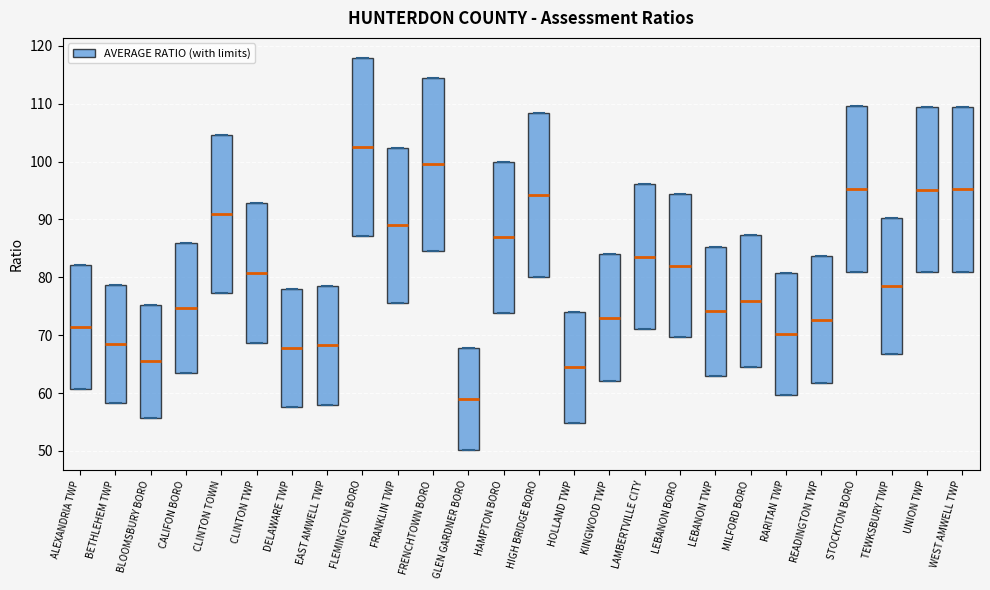

Reading left to right, read every box against the y-axis: the position of its median line, the range the box covers, and the ends of its whiskers. The values are not printed on the chart, so give them approximately, as read against the axis.

ALEXANDRIA TWP: median 71, box 61 to 82, whiskers 61 to 82
BETHLEHEM TWP: median 68, box 58 to 79, whiskers 58 to 79
BLOOMSBURY BORO: median 65, box 56 to 75, whiskers 56 to 75
CALIFON BORO: median 75, box 63 to 86, whiskers 63 to 86
CLINTON TOWN: median 91, box 77 to 105, whiskers 77 to 105
CLINTON TWP: median 81, box 69 to 93, whiskers 69 to 93
DELAWARE TWP: median 68, box 58 to 78, whiskers 58 to 78
EAST AMWELL TWP: median 68, box 58 to 78, whiskers 58 to 78
FLEMINGTON BORO: median 103, box 87 to 118, whiskers 87 to 118
FRANKLIN TWP: median 89, box 76 to 102, whiskers 76 to 102
FRENCHTOWN BORO: median 100, box 85 to 114, whiskers 85 to 114
GLEN GARDNER BORO: median 59, box 50 to 68, whiskers 50 to 68
HAMPTON BORO: median 87, box 74 to 100, whiskers 74 to 100
HIGH BRIDGE BORO: median 94, box 80 to 108, whiskers 80 to 108
HOLLAND TWP: median 64, box 55 to 74, whiskers 55 to 74
KINGWOOD TWP: median 73, box 62 to 84, whiskers 62 to 84
LAMBERTVILLE CITY: median 84, box 71 to 96, whiskers 71 to 96
LEBANON BORO: median 82, box 70 to 94, whiskers 70 to 94
LEBANON TWP: median 74, box 63 to 85, whiskers 63 to 85
MILFORD BORO: median 76, box 65 to 87, whiskers 65 to 87
RARITAN TWP: median 70, box 60 to 81, whiskers 60 to 81
READINGTON TWP: median 73, box 62 to 84, whiskers 62 to 84
STOCKTON BORO: median 95, box 81 to 110, whiskers 81 to 110
TEWKSBURY TWP: median 78, box 67 to 90, whiskers 67 to 90
UNION TWP: median 95, box 81 to 109, whiskers 81 to 109
WEST AMWELL TWP: median 95, box 81 to 109, whiskers 81 to 109